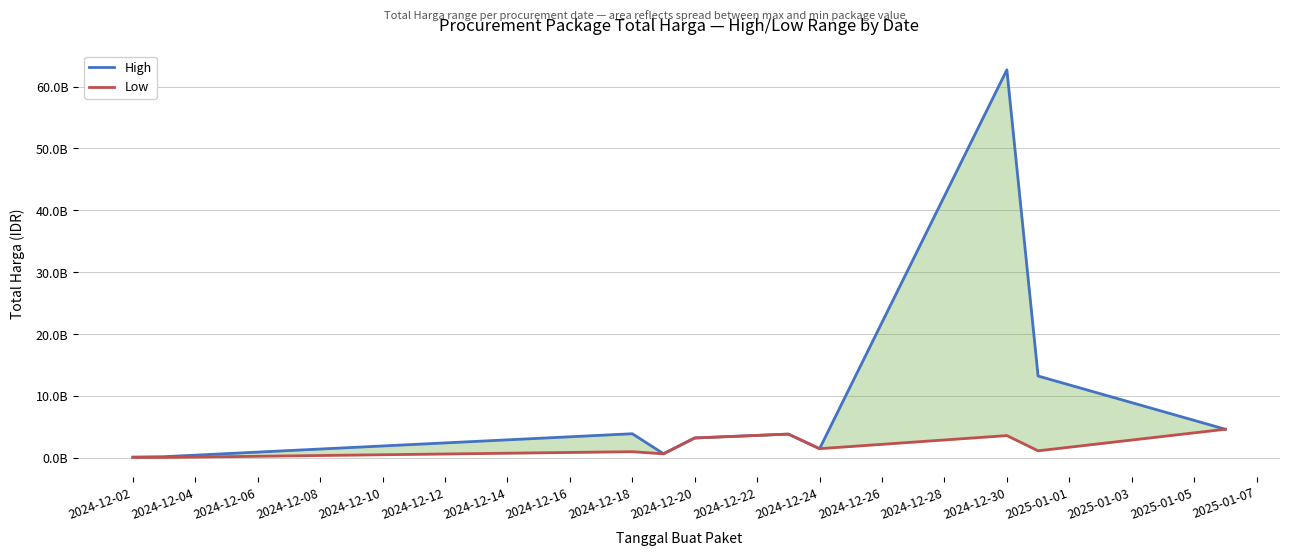

True or false: Low has a value of 26426613 at 2024-12-02.

False